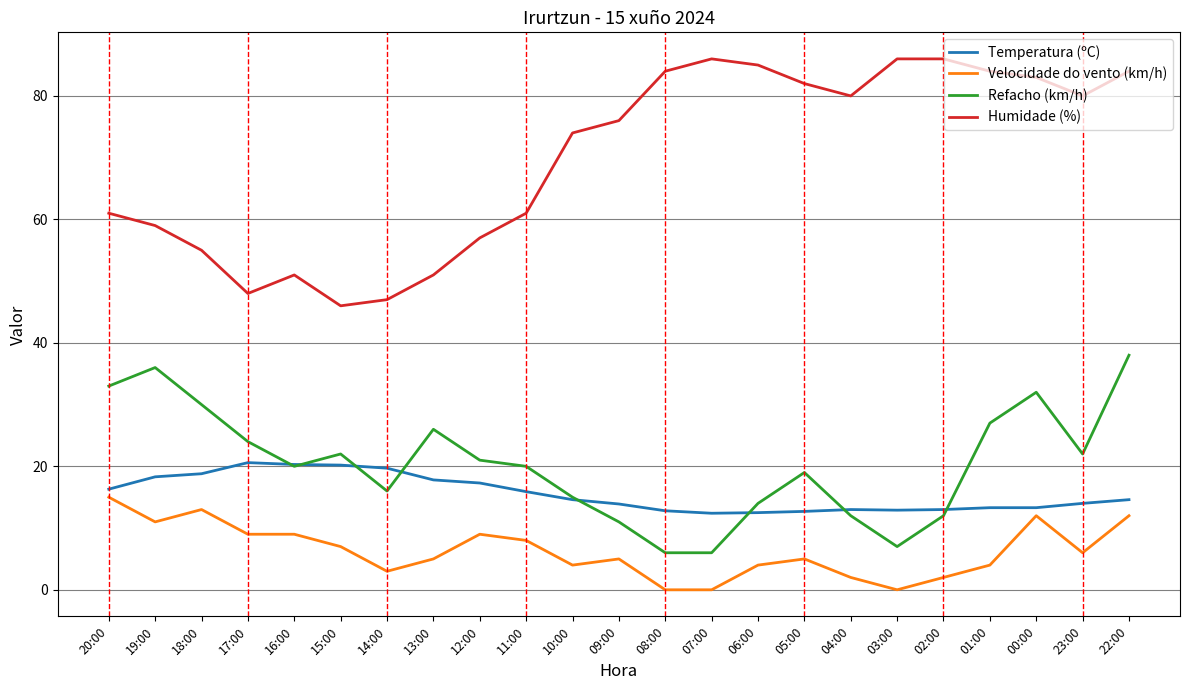

What is the maximum value shown in the chart?

86.0